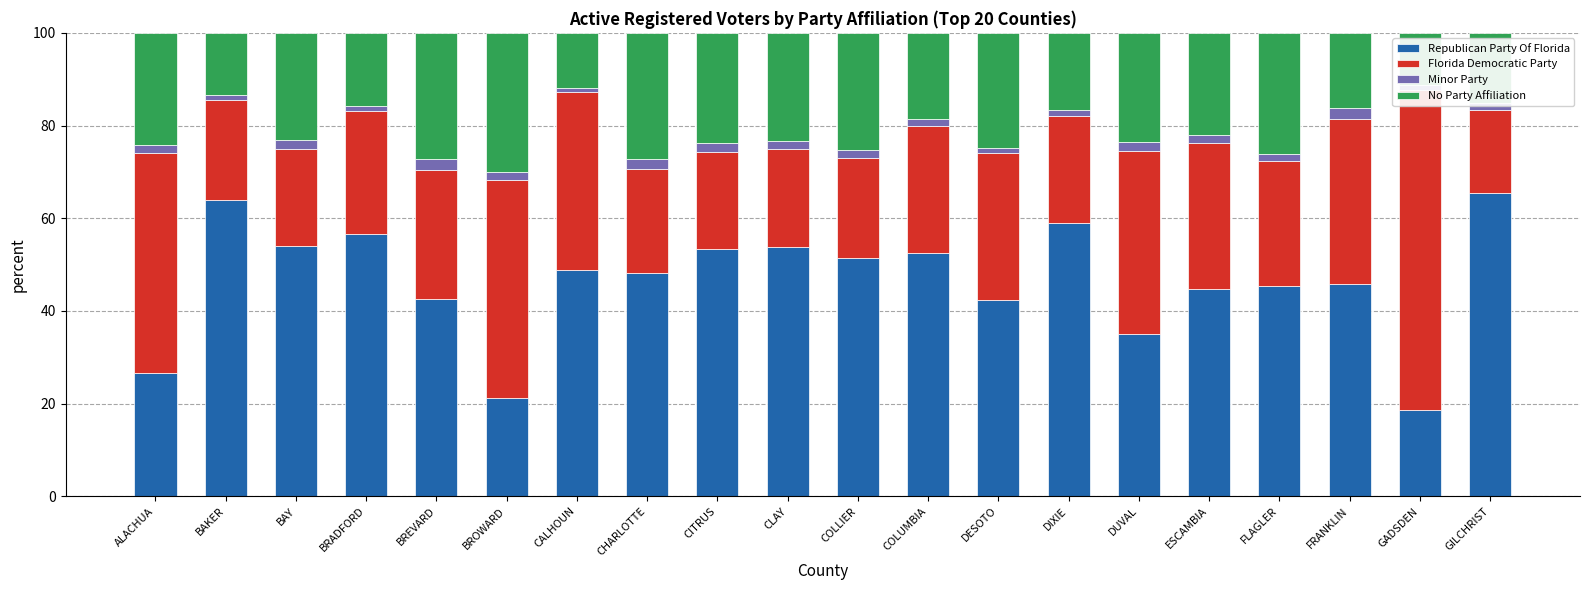

What is the difference between the maximum and minimum values in the Republican Party Of Florida series?

46.9